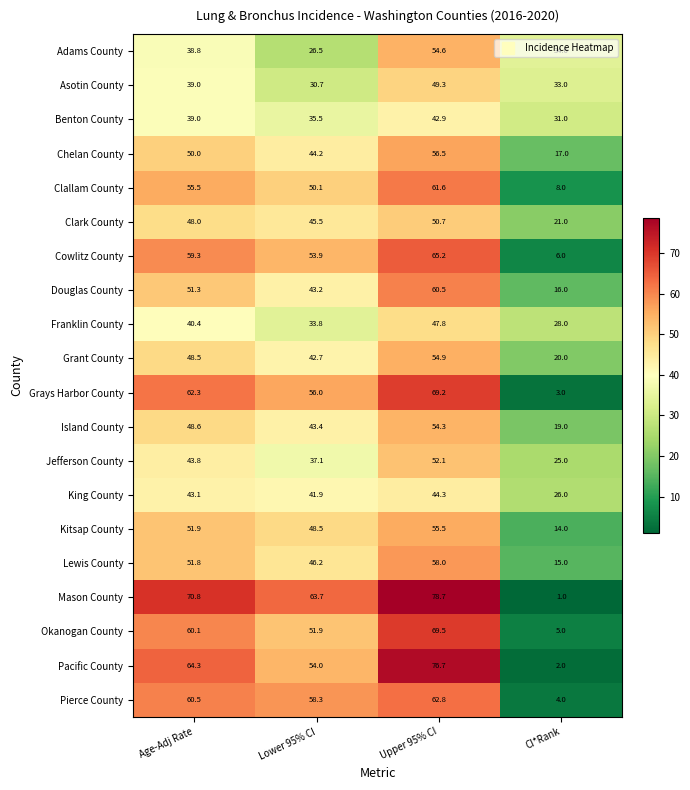

What is the average value of the Asotin County series?

38.0